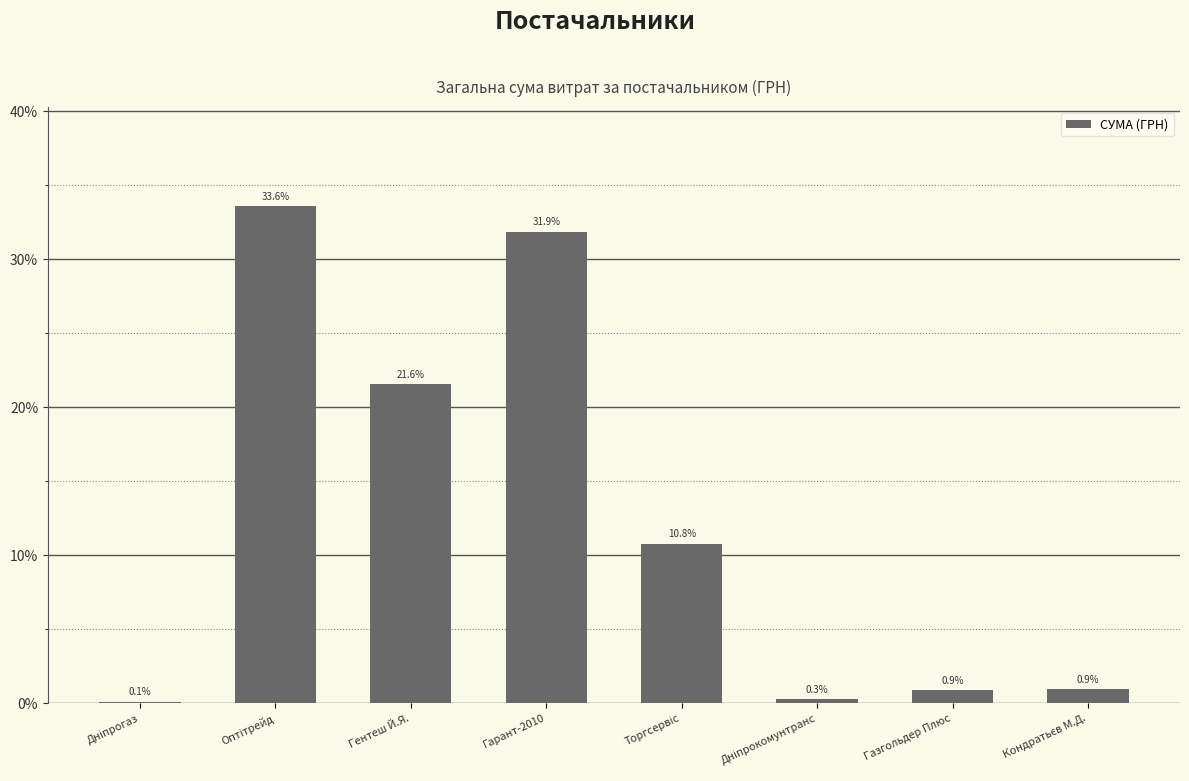

Count the number of values greater than 10.

4